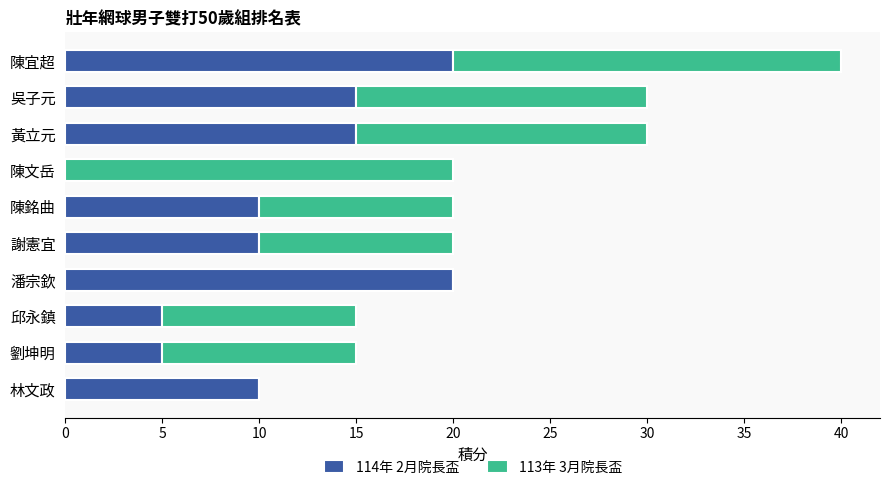

What is the sum of all 114年 2月院長盃 values?

110